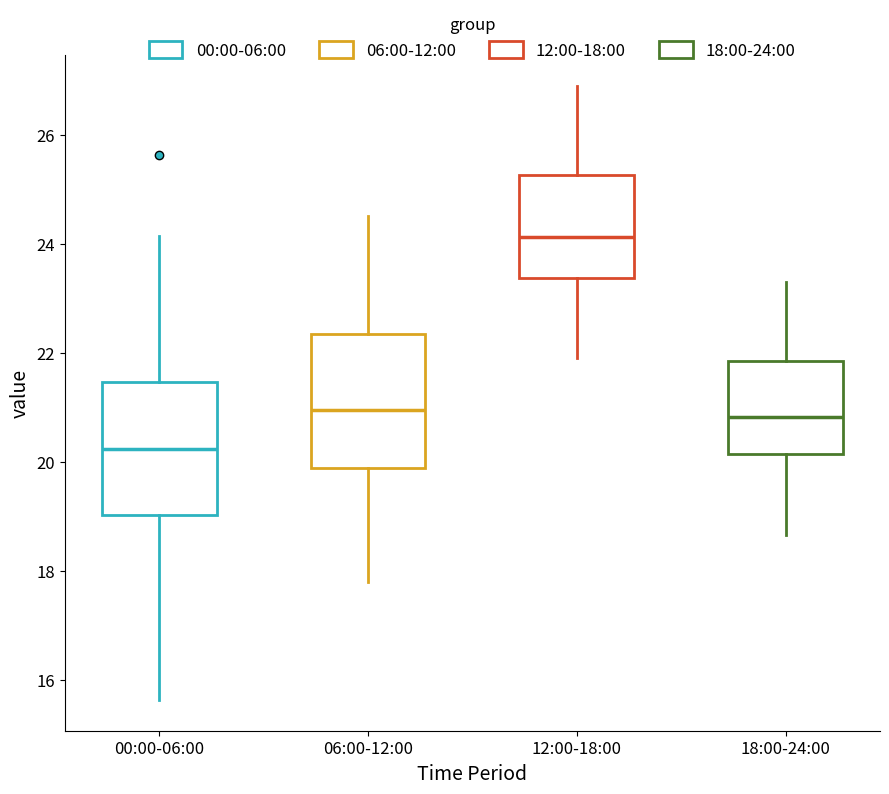

Reading left to right, read every box against the y-axis: the position of its median line, the range the box covers, and the ends of its whiskers. The values are not printed on the chart, so give them approximately, as read against the axis.

00:00-06:00: median 20.2, box 19.0 to 21.4, whiskers 15.6 to 24.2
06:00-12:00: median 21.0, box 19.8 to 22.4, whiskers 17.8 to 24.6
12:00-18:00: median 24.2, box 23.4 to 25.2, whiskers 22.0 to 27.0
18:00-24:00: median 20.8, box 20.2 to 21.8, whiskers 18.6 to 23.4